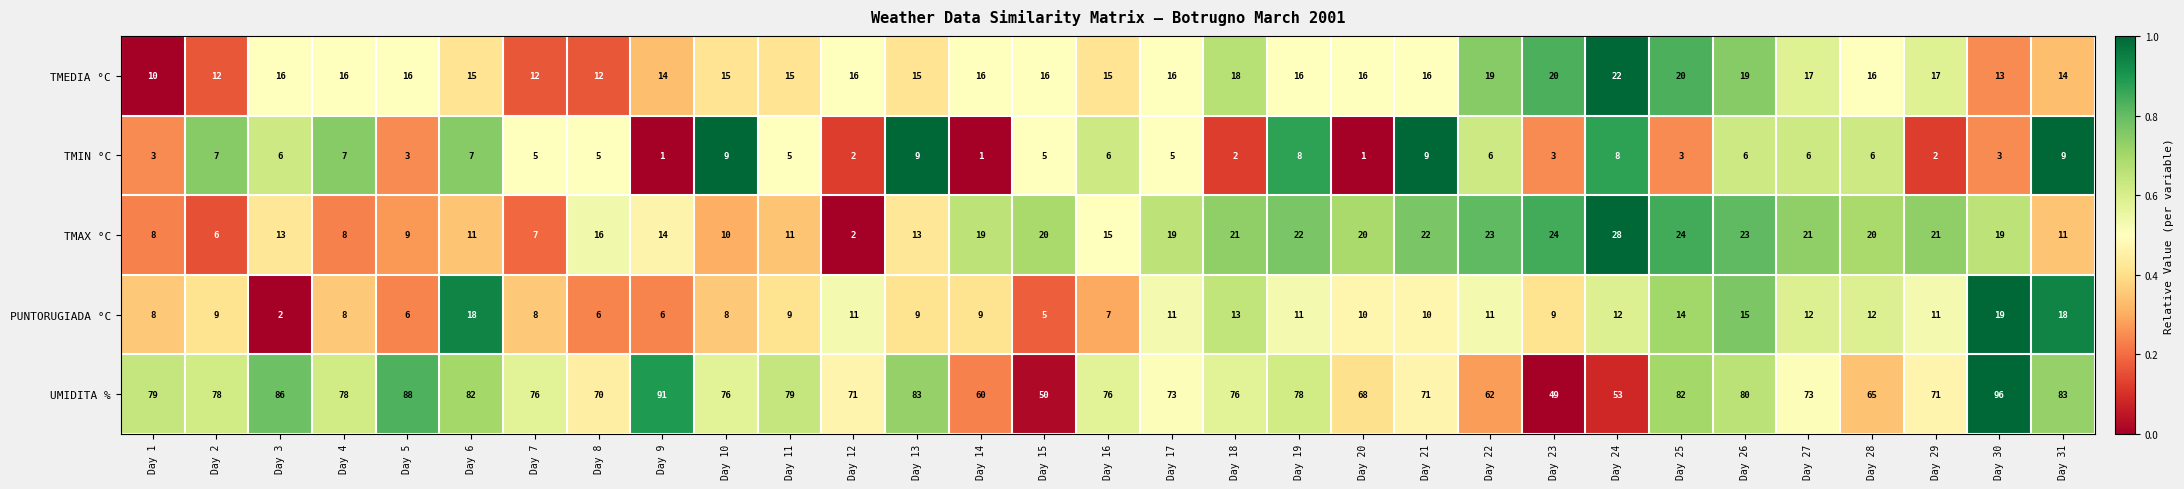

What is the spread (max minus min) of values at Day 4?

71